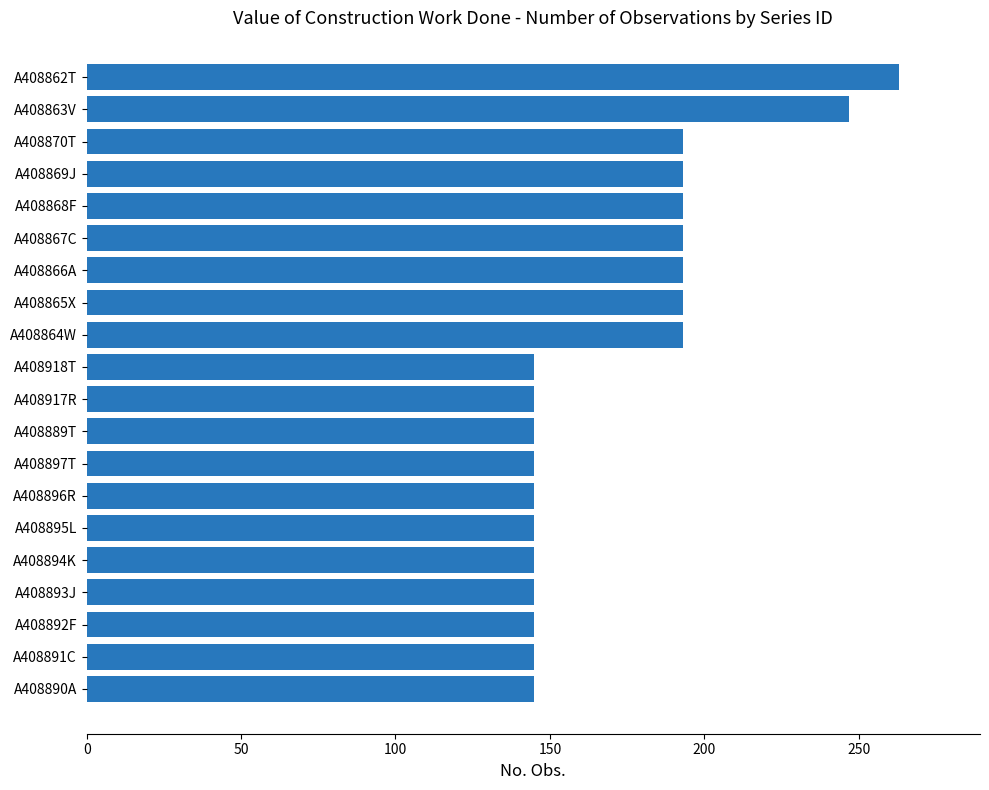

Approximately how many times larger is the value at A408870T compared to A408917R?

1.3